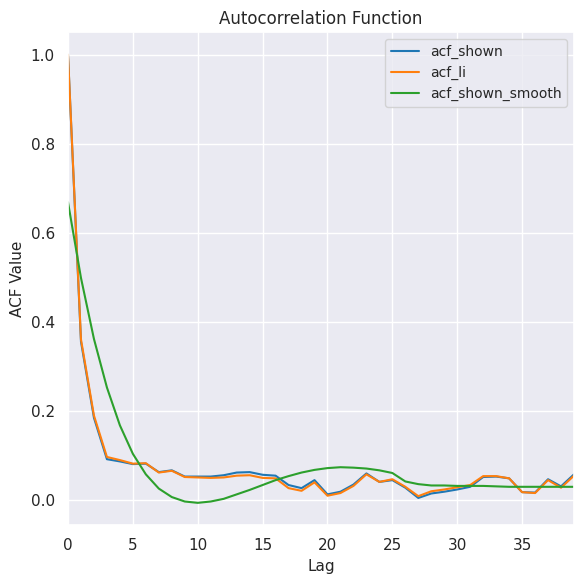

What are all the series names shown in the legend?

acf_shown, acf_li, acf_shown_smooth